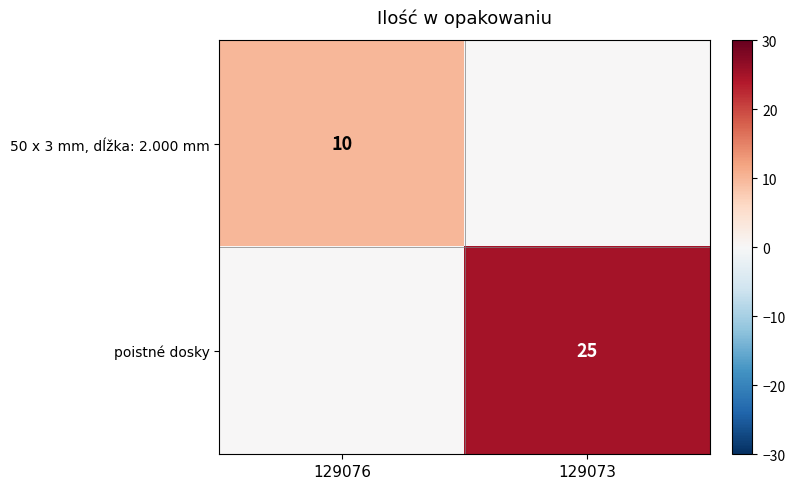

The value of poistné dosky at 129073 is 16. True or false?

False